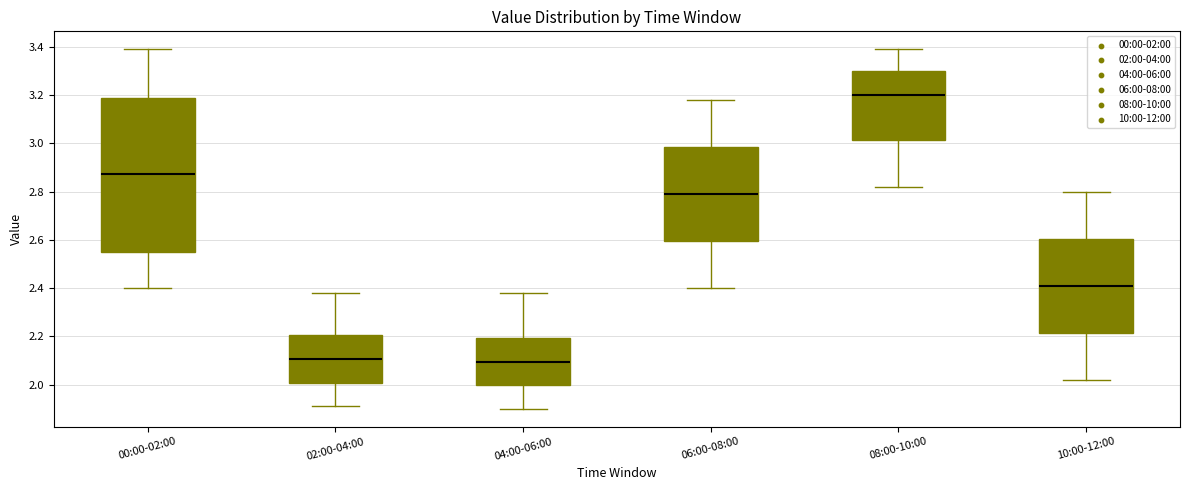

Reading left to right, transcribe this box plot: for each box, give where its median line is, the range the box spans, and where its two whiskers end, as read against the y-axis. The values are not printed on the chart, so give them approximately, as read against the axis.

00:00-02:00: median 2.88, box 2.56 to 3.20, whiskers 2.40 to 3.40
02:00-04:00: median 2.10, box 2.00 to 2.20, whiskers 1.92 to 2.38
04:00-06:00: median 2.10, box 2.00 to 2.20, whiskers 1.90 to 2.38
06:00-08:00: median 2.80, box 2.60 to 2.98, whiskers 2.40 to 3.18
08:00-10:00: median 3.20, box 3.02 to 3.30, whiskers 2.82 to 3.40
10:00-12:00: median 2.42, box 2.22 to 2.60, whiskers 2.02 to 2.80